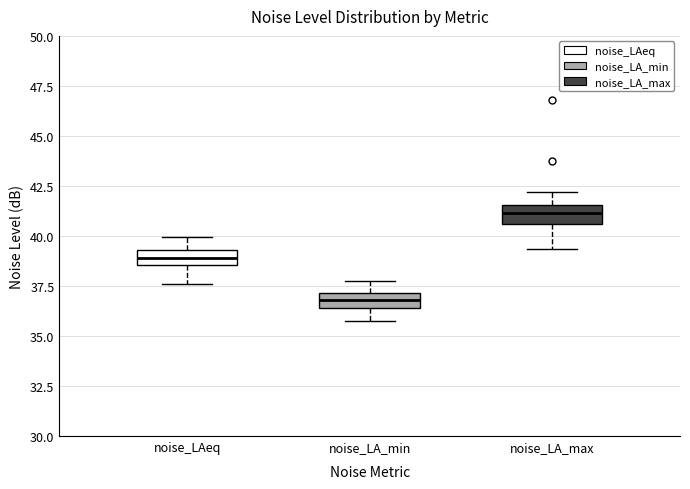

Which box's median line is the highest?

noise_LA_max